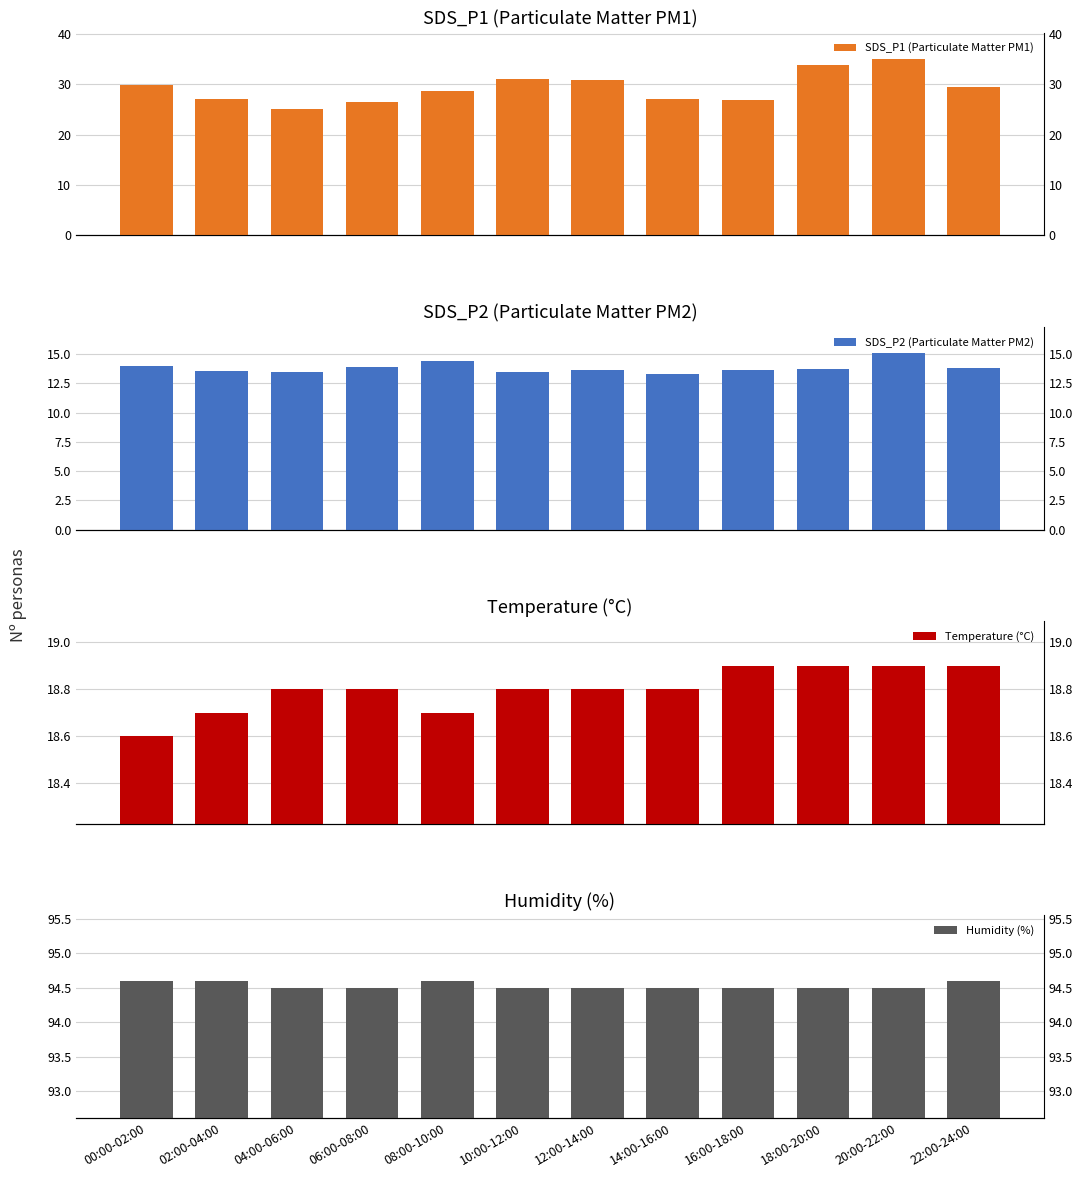

How many bars are there in total?

48